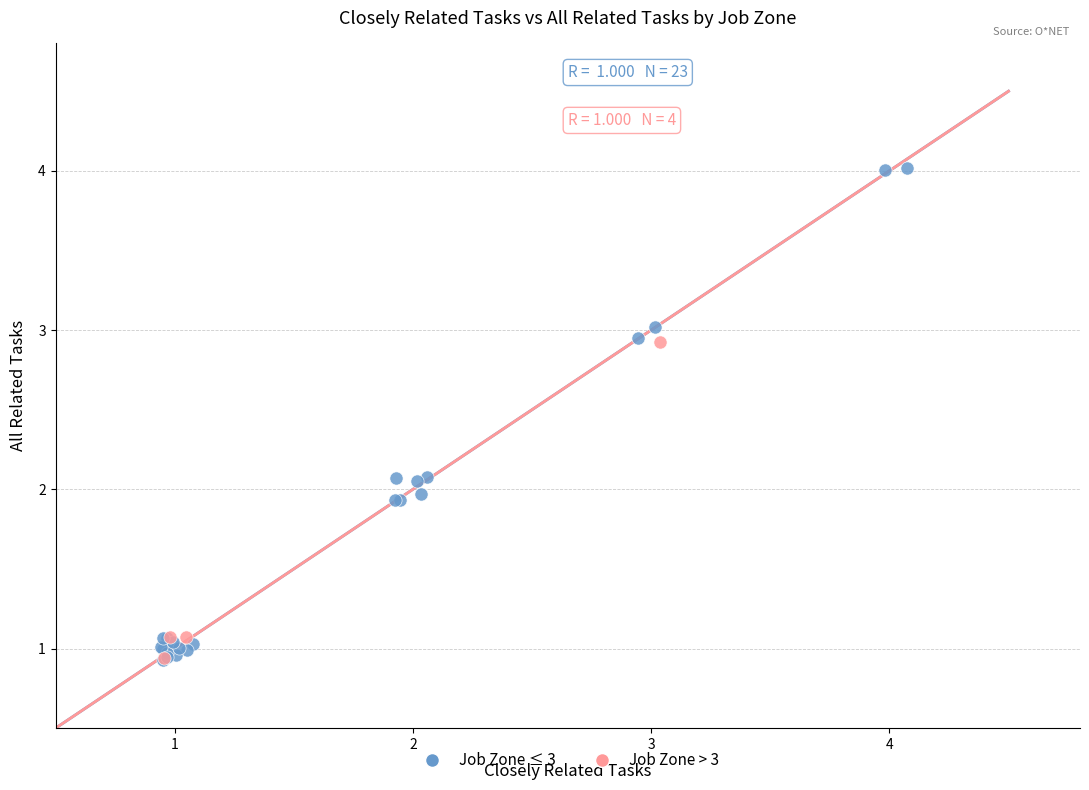

Which series reaches the maximum Y coordinate?

Job Zone ≤ 3